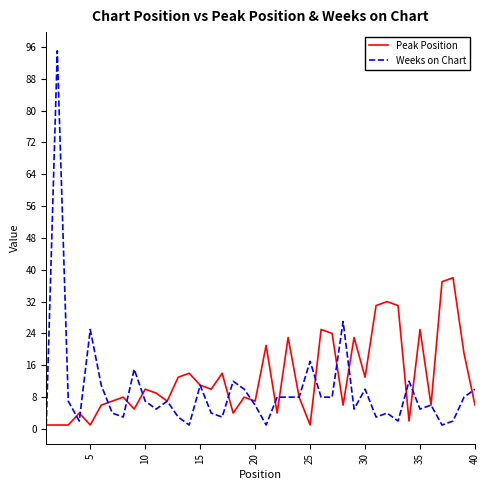

List the series in order of their peak value, lowest first.

Peak Position, Weeks on Chart